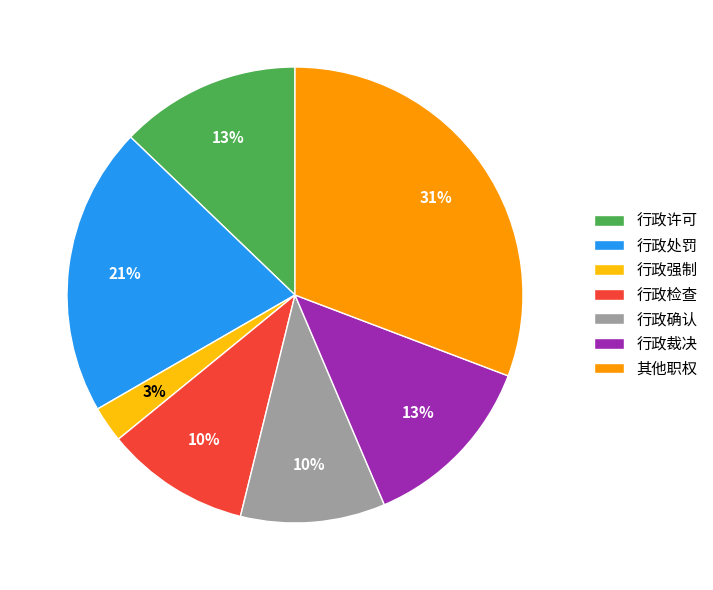

The 行政许可 slice represents 6% of the pie. True or false?

False